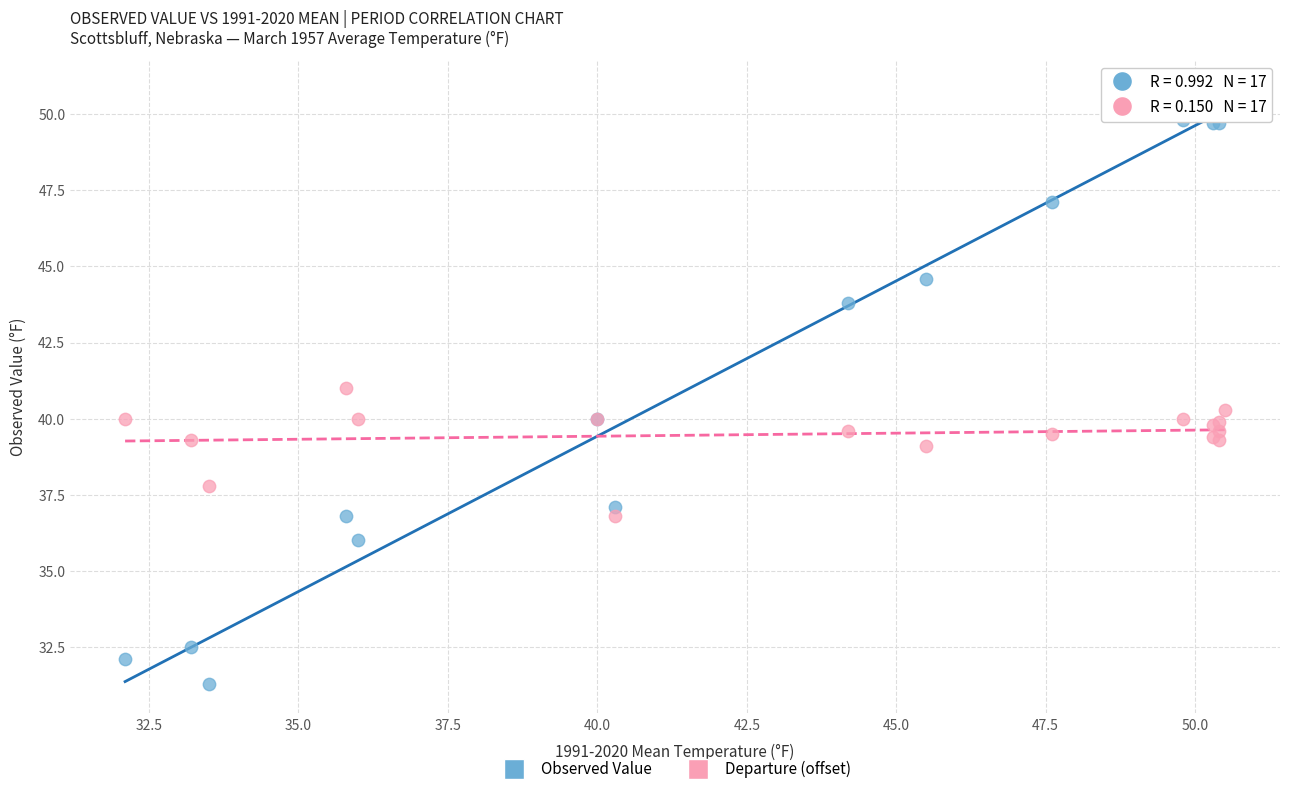

Which series reaches the minimum Y coordinate?

Observed Value